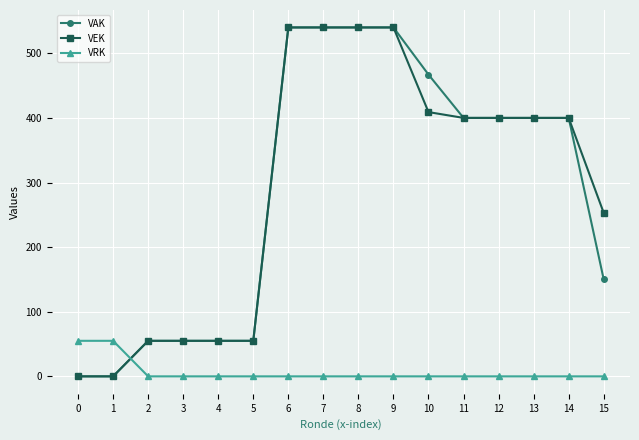

Reading left to right, list all the values displayed in this chart.

VAK: 0	0	55	55	55	55	540	540	540	540	467	400	400	400	400	150
VEK: 0	0	55	55	55	55	540	540	540	540	409	400	400	400	400	253
VRK: 55	55	0	0	0	0	0	0	0	0	0	0	0	0	0	0